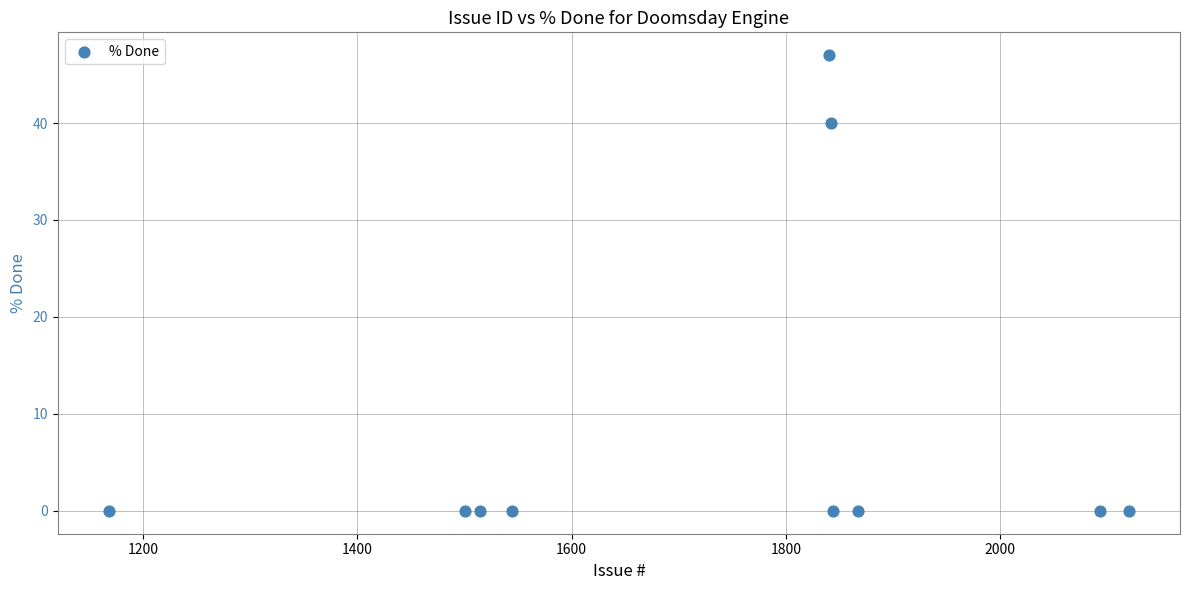

What Y value in the scatter plot is closest to 23?

40